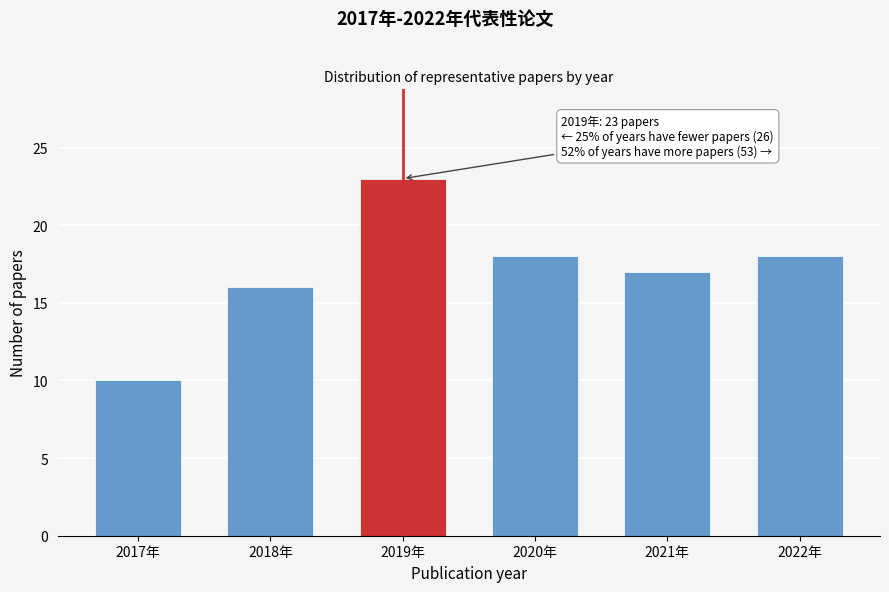

Reading right to left, extract all data points from this chart.

18	17	18	23	16	10